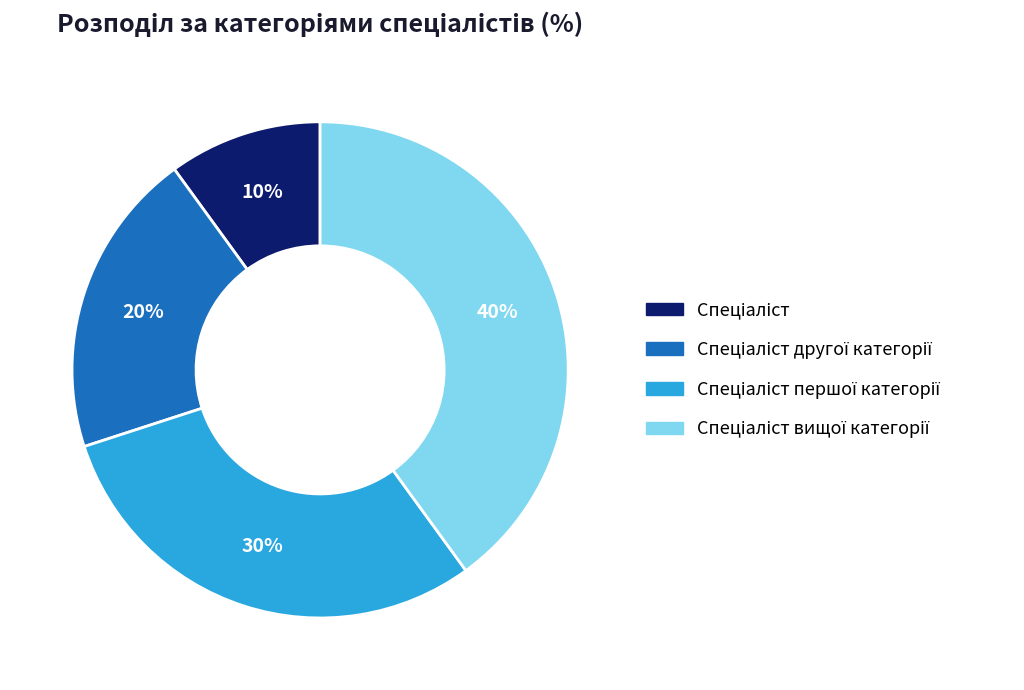

To the nearest percent, what is the average slice percentage?

25%